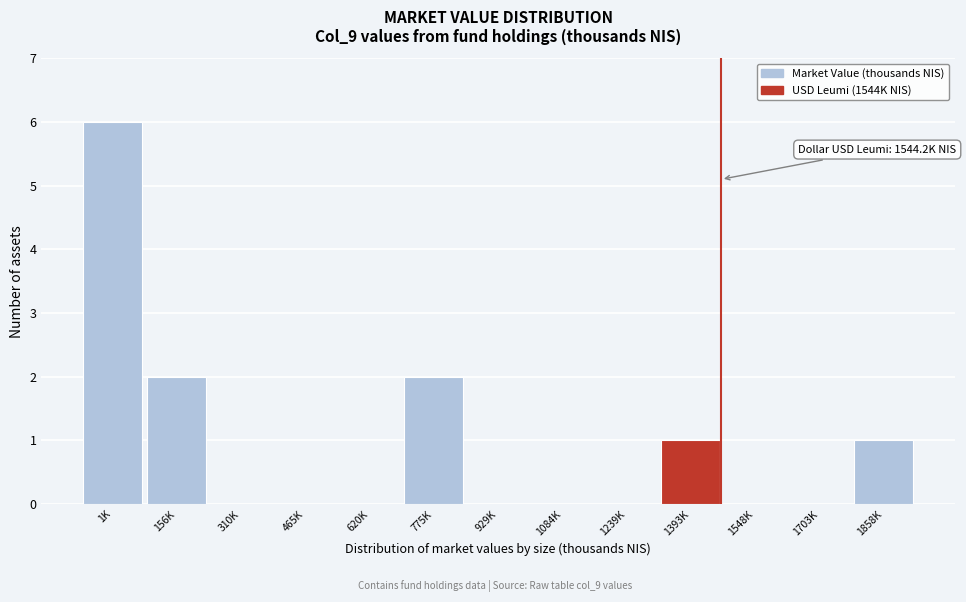

Reading right to left, transcribe all the data shown in this chart.

1858K=1	1703K=0	1548K=0	1393K=1	1239K=0	1084K=0	929K=0	775K=2	620K=0	465K=0	310K=0	156K=2	1K=6